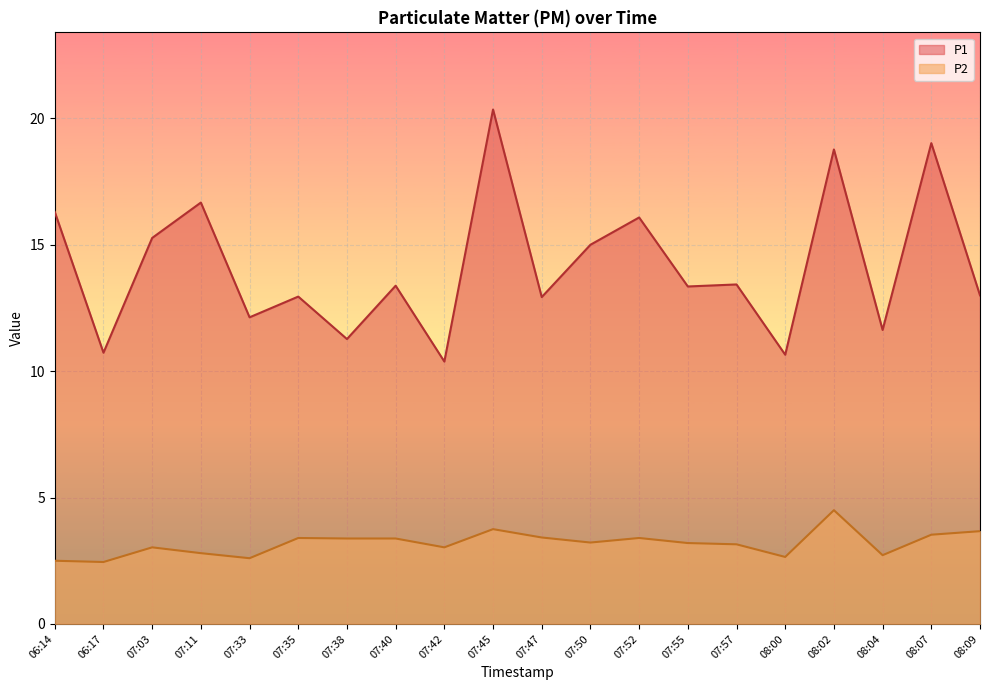

Rank the series by their average value, from highest to lowest.

P1, P2